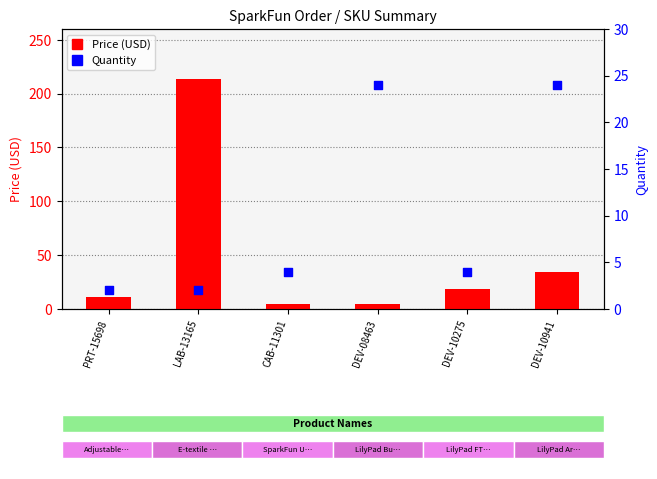

What are all the series names shown in the legend?

Price (USD), Quantity